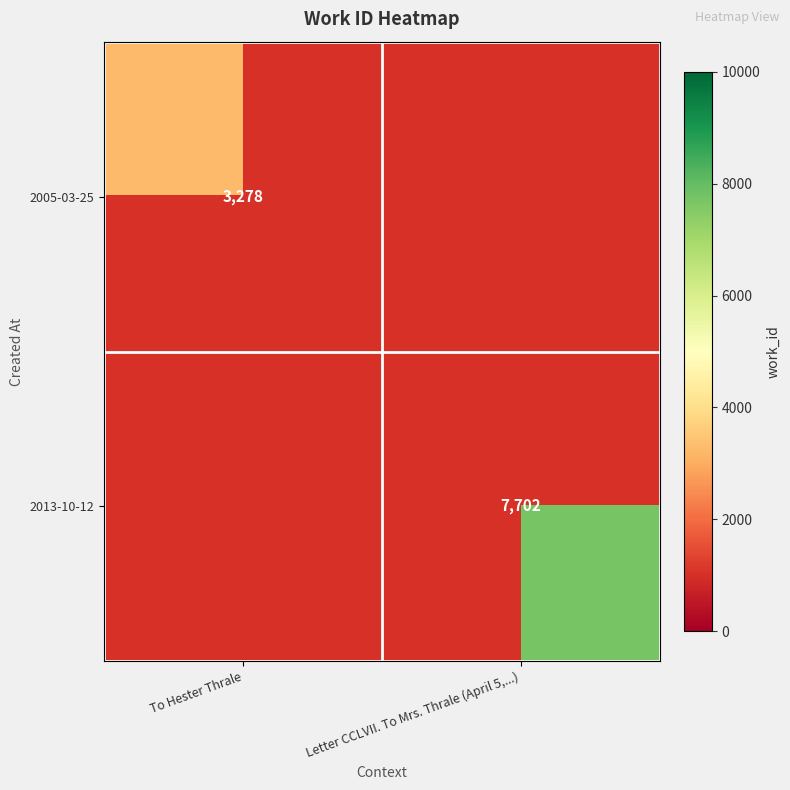

Is the value of 2013-10-12 at Letter CCLVII. To Mrs. Thrale (April 5,...) greater than the value of 2005-03-25 at To Hester Thrale?

Yes